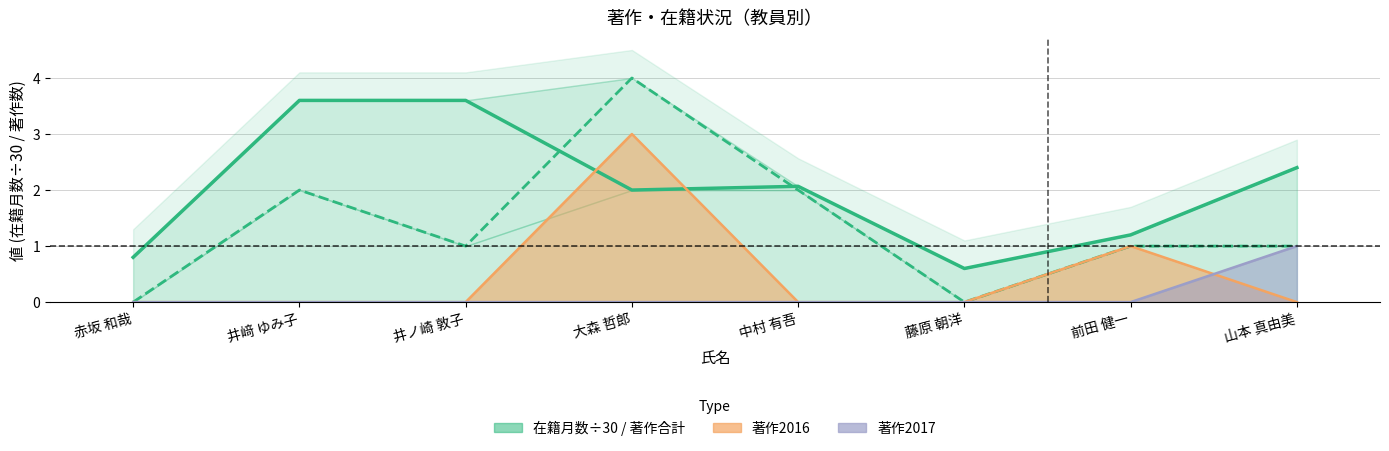

How many data points in 在籍月数(÷30) are less than 2?

3